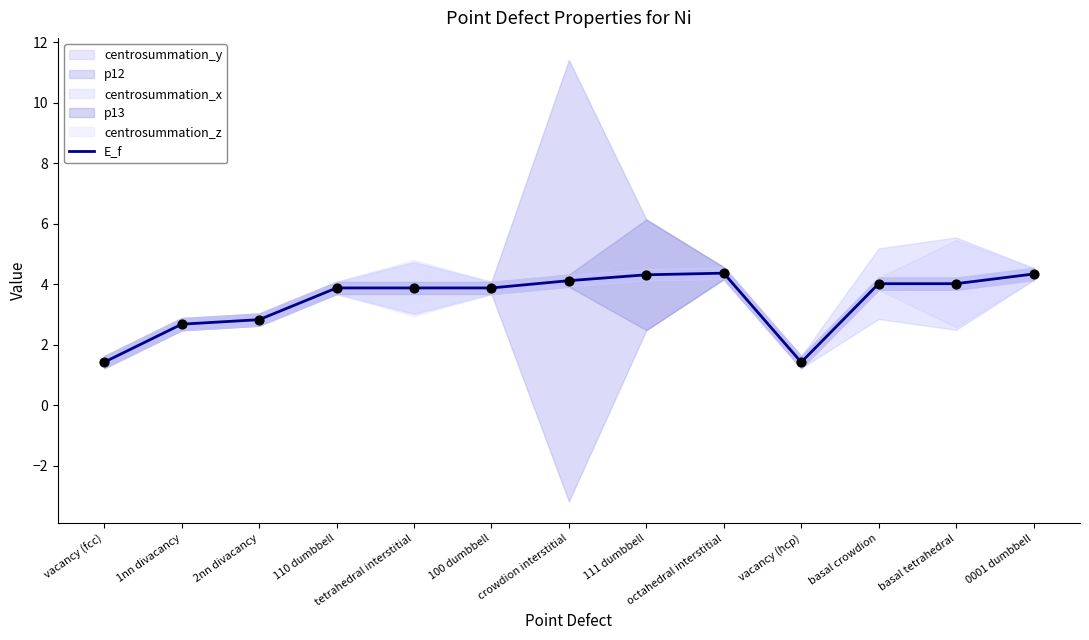

Approximately how many times larger is the value at 110 dumbbell compared to 0001 dumbbell?

0.9